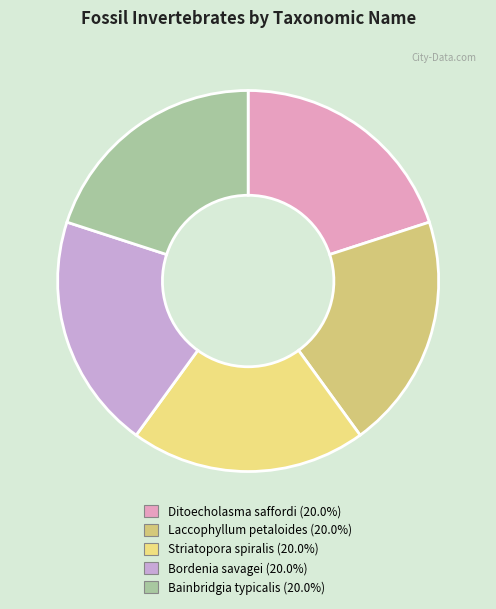

Is Laccophyllum petaloides the majority of the pie?

No